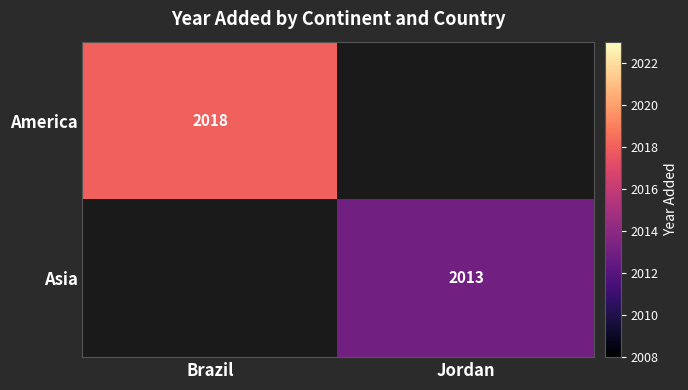

The value of America at Brazil is 2018. True or false?

True